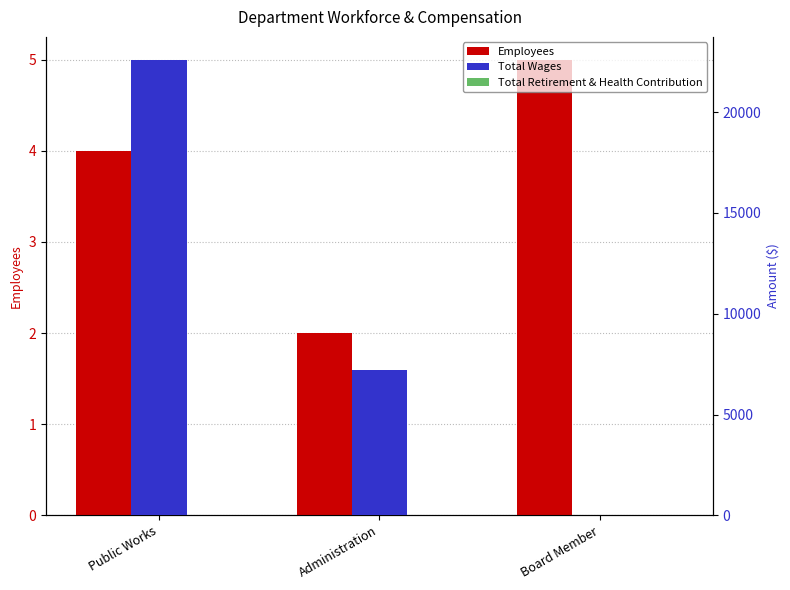

At Board Member, list the series in order from largest to smallest.

Employees, Total Wages, Total Retirement & Health Contribution